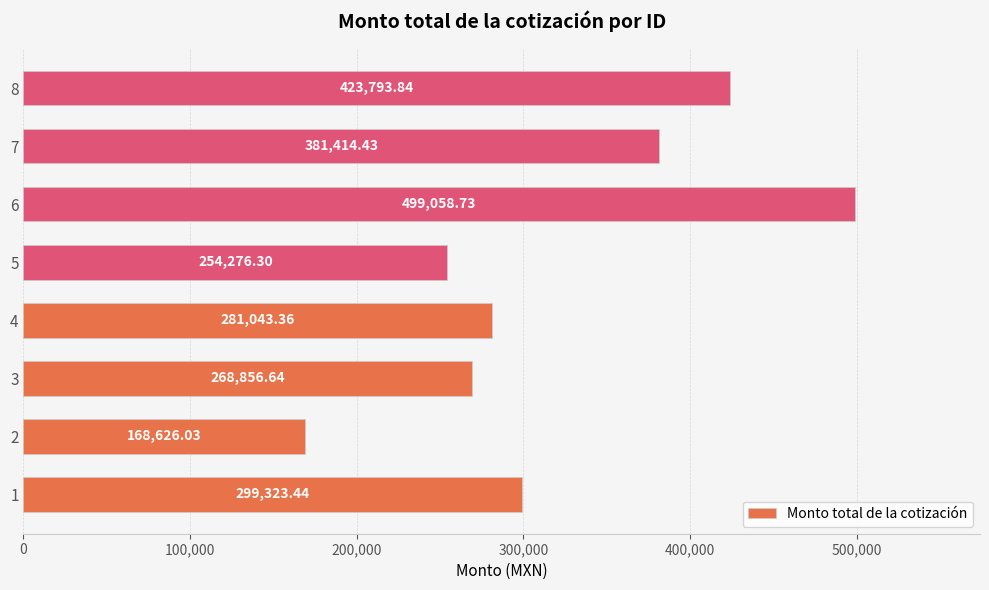

What is the average value?

322049.1